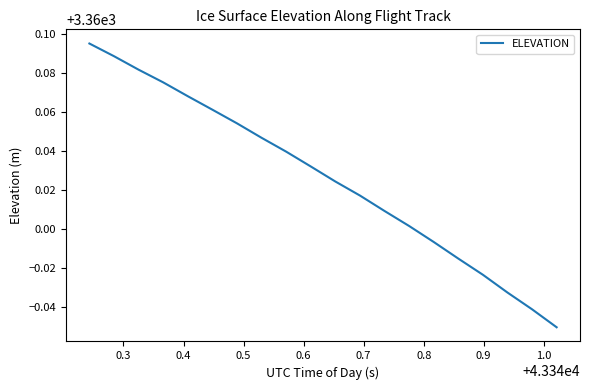

How many values are below 3360?

6